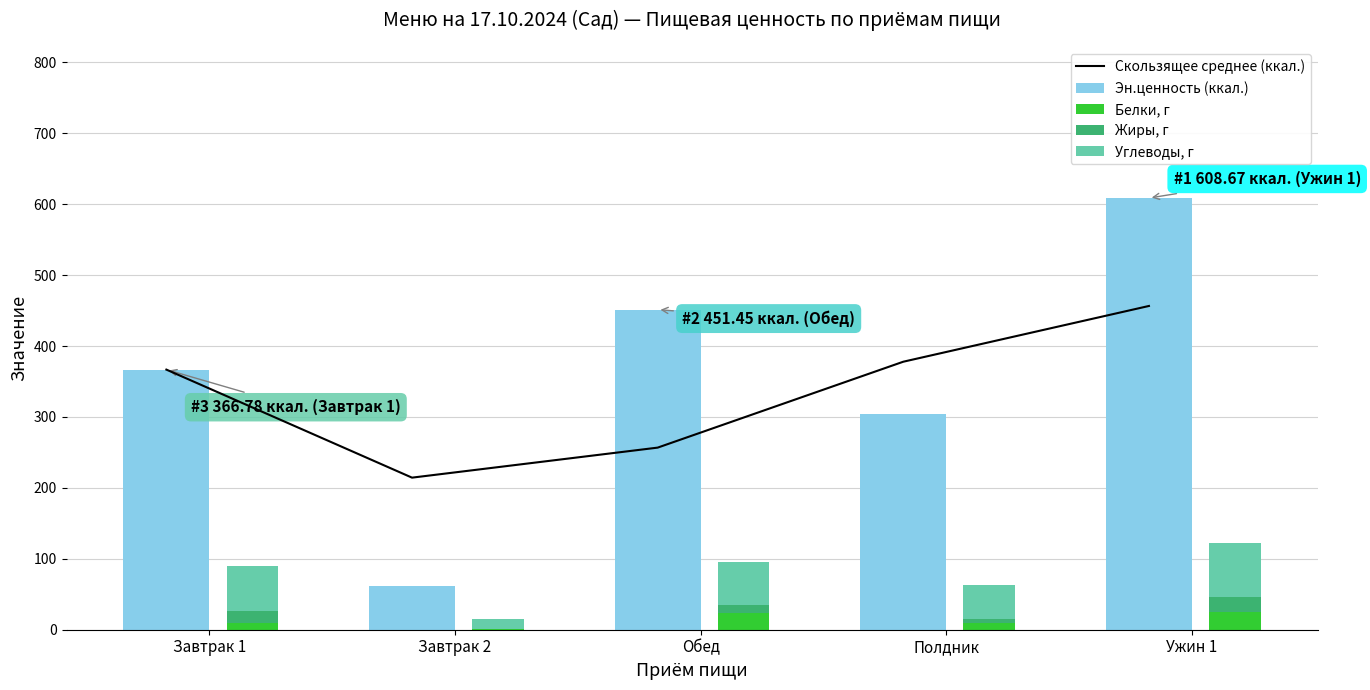

What is the spread (max minus min) of values at Ужин 1?

587.0